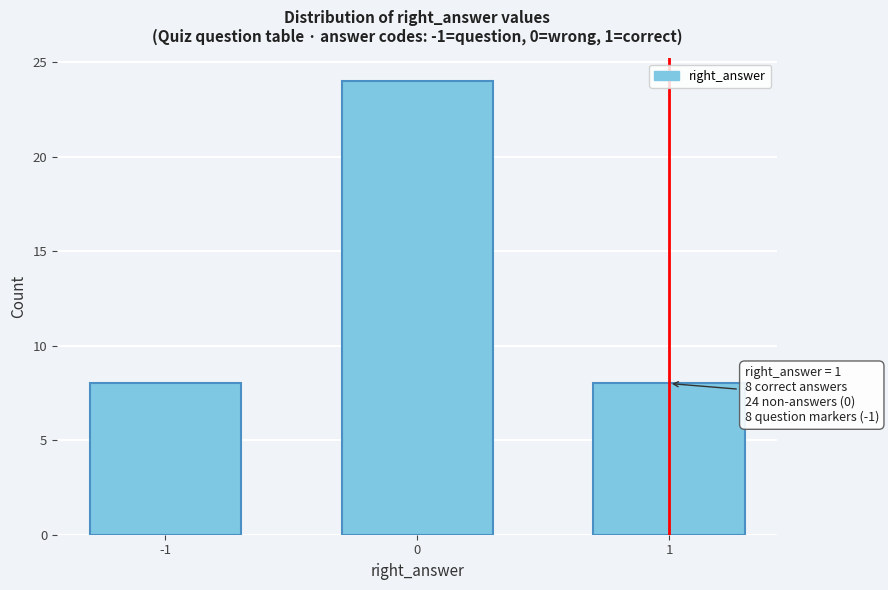

Reading left to right, transcribe all the data shown in this chart.

-1=8	0=24	1=8